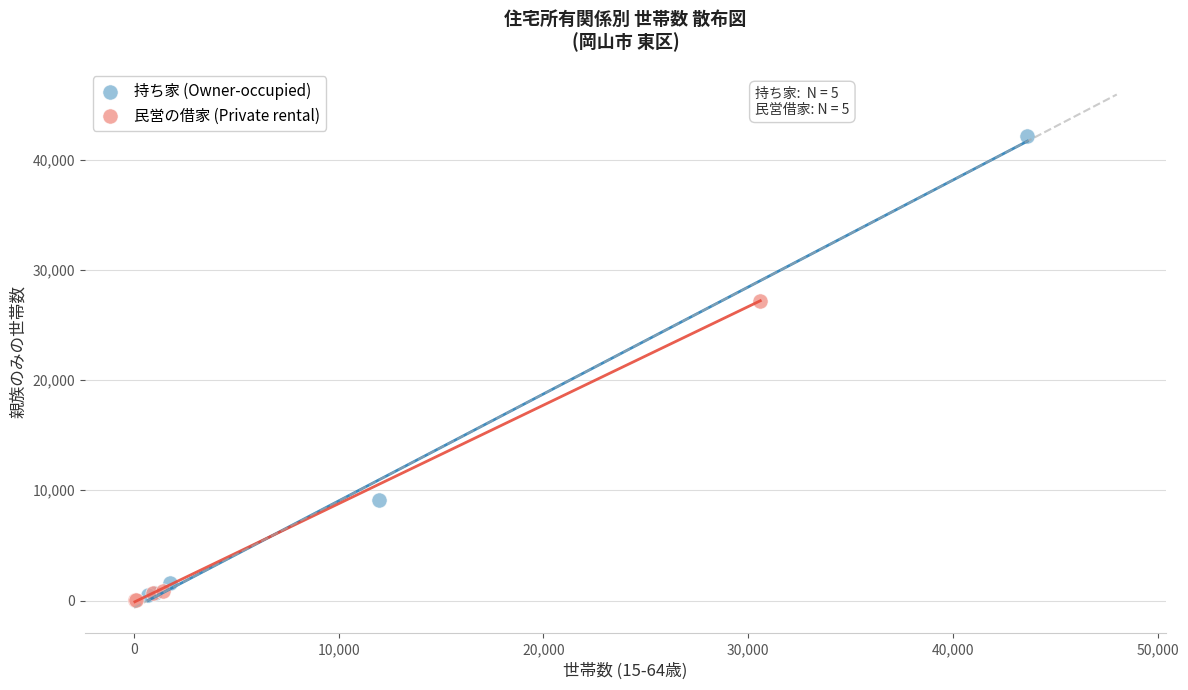

Which series has the largest Y range (max minus min)?

持ち家 (Owner-occupied)